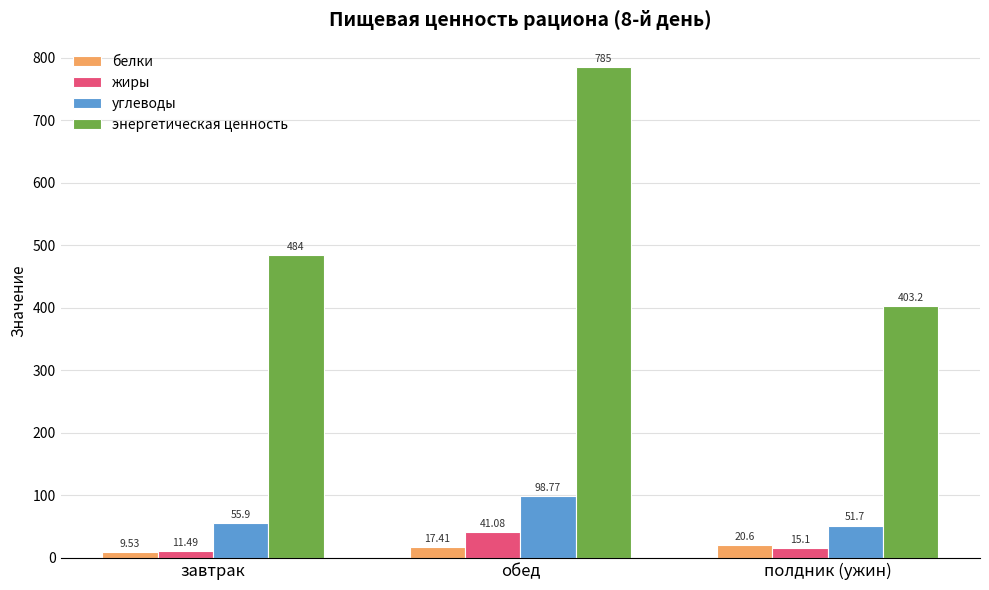

What is the label of the 3rd bar from the right?

завтрак